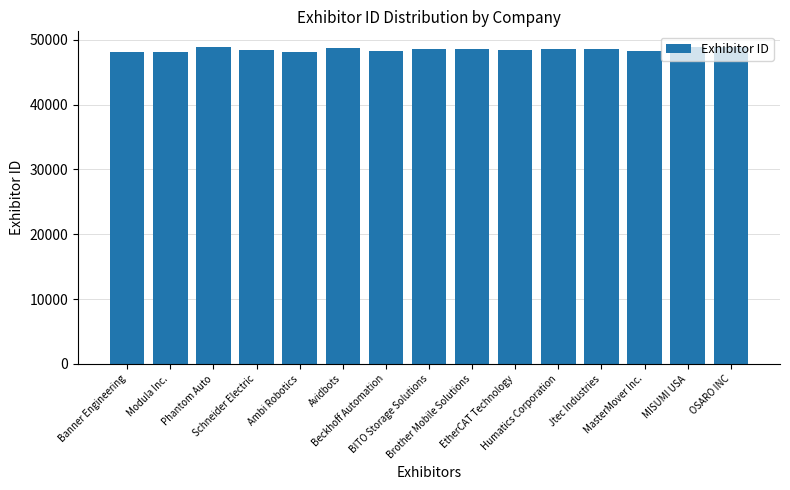

What position from the right is Avidbots?

10